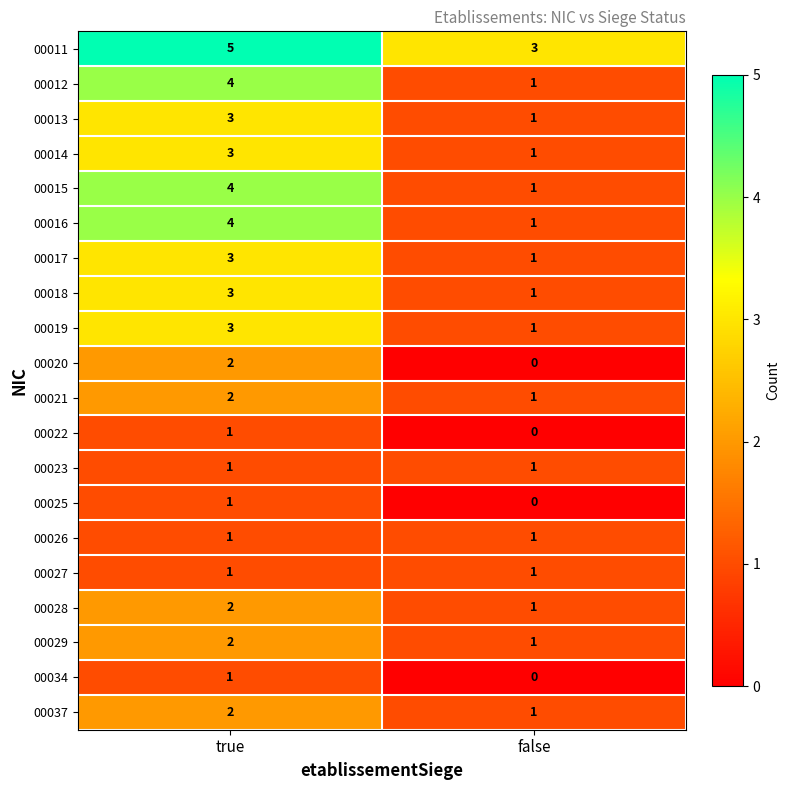

Where is 00016 nearest to the value 2?

false